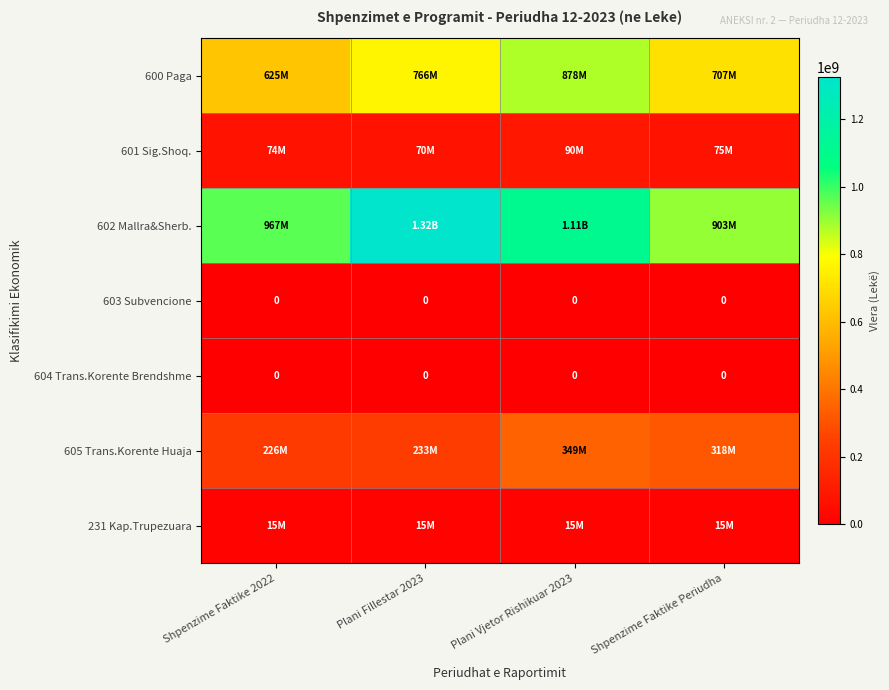

At which category is the sum across all series the highest?

Plani Vjetor Rishikuar 2023